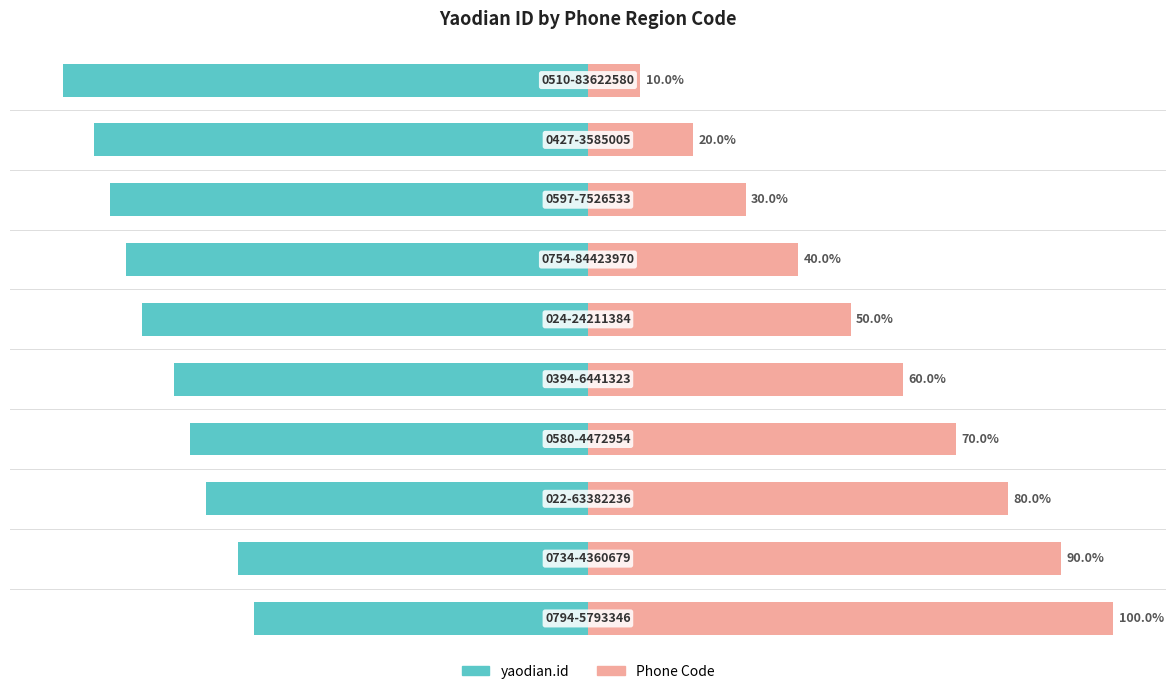

What is the maximum value for Phone Code (right)?

100.0